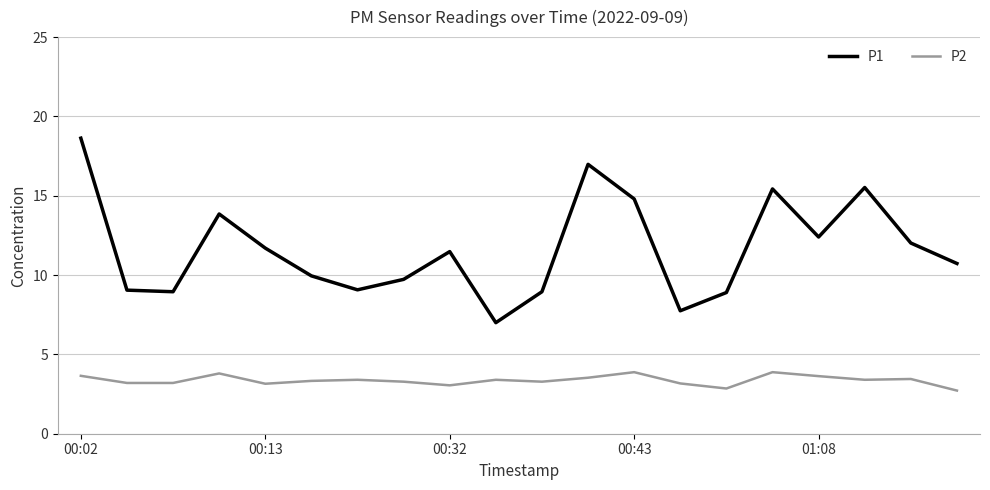

List the series in order of their peak value, highest first.

P1, P2